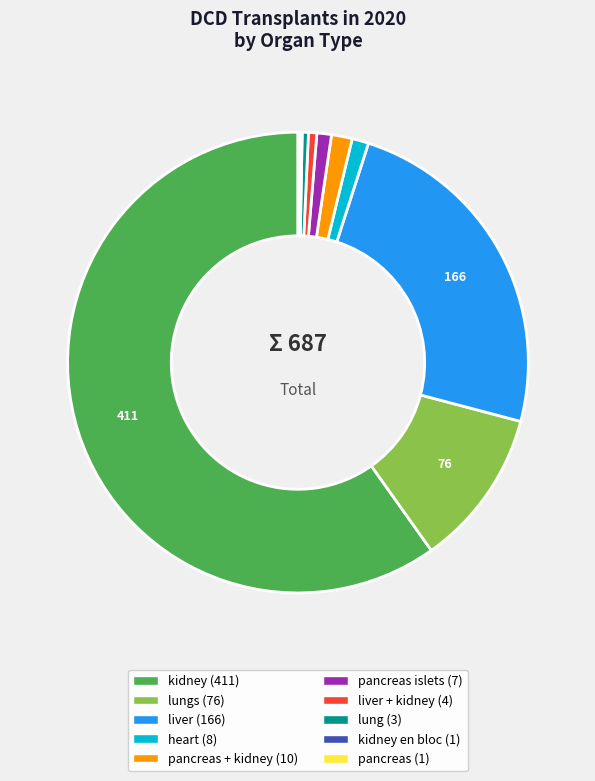

To the nearest percent, what is the average slice percentage?

10%